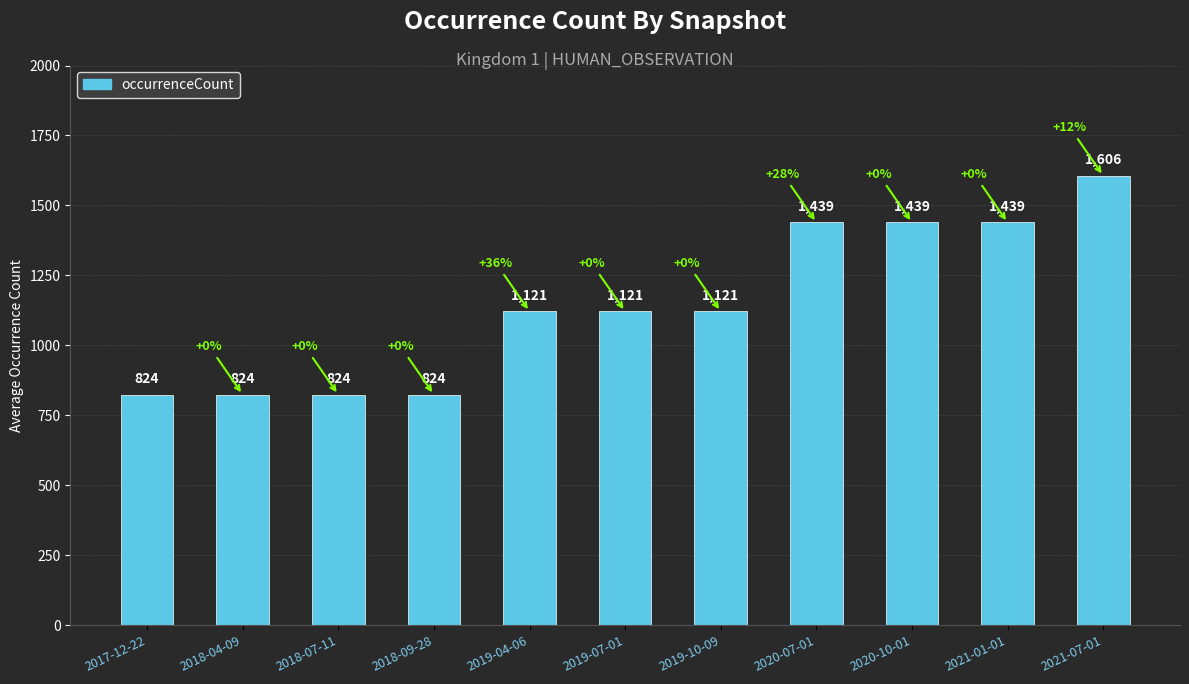

What is the difference between the maximum and minimum values?

782